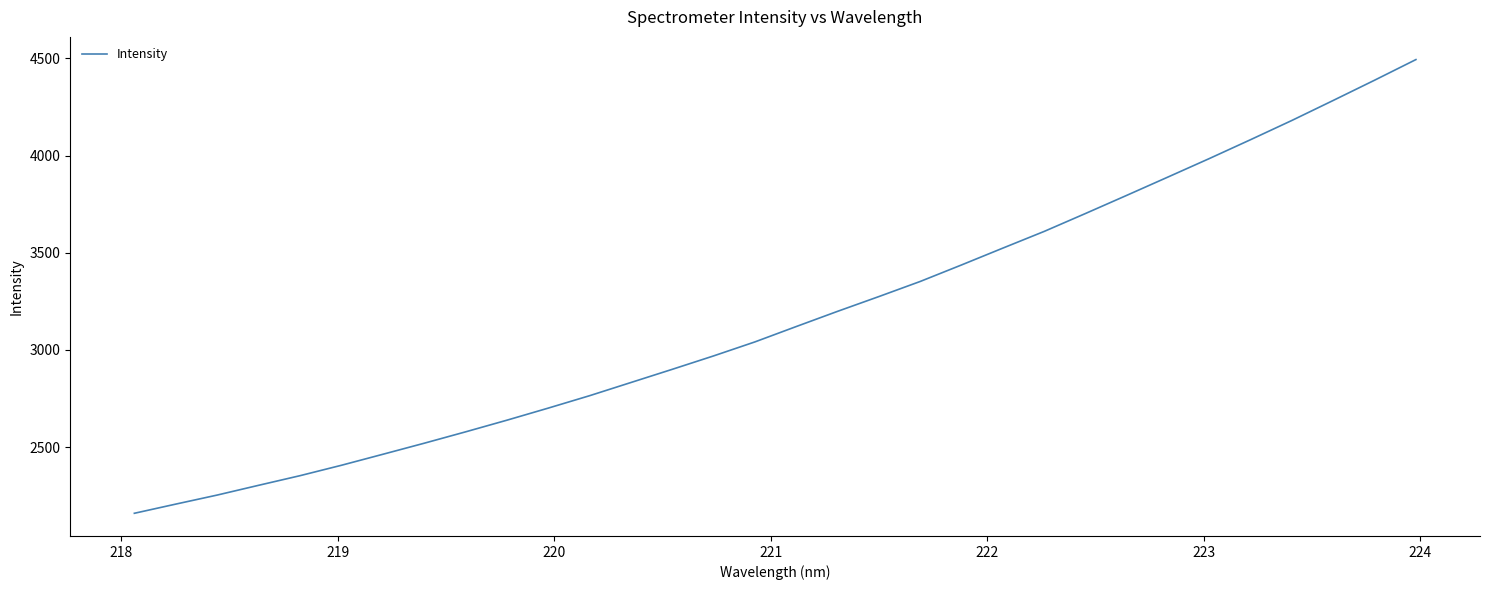

What is the smallest value displayed?

2159.1